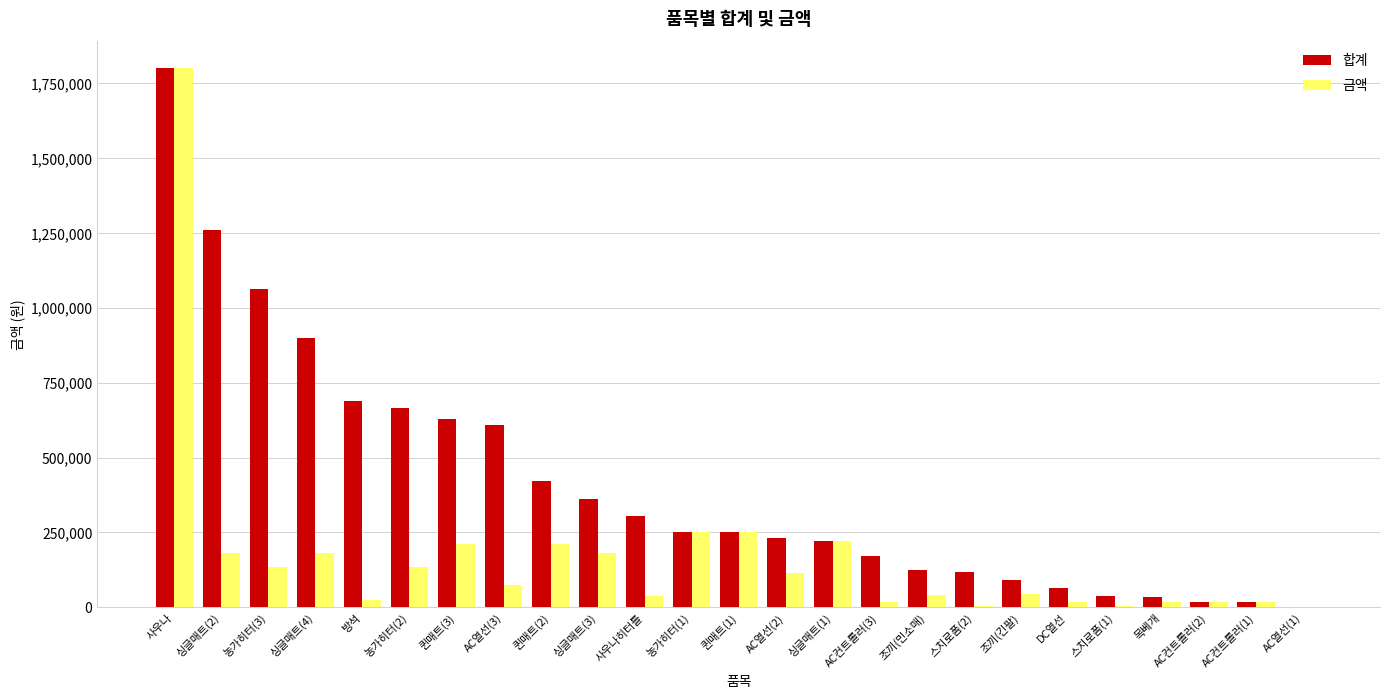

Which category has the highest value in the 합계 series?

사우나